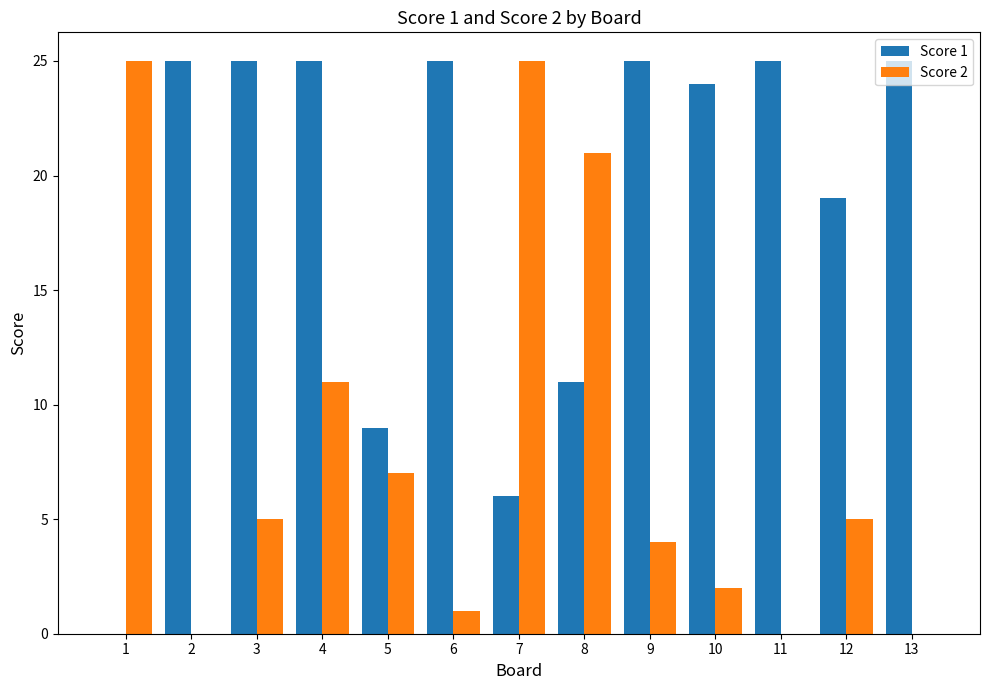

The Score 1 series shows 11 at 12. True or false?

False